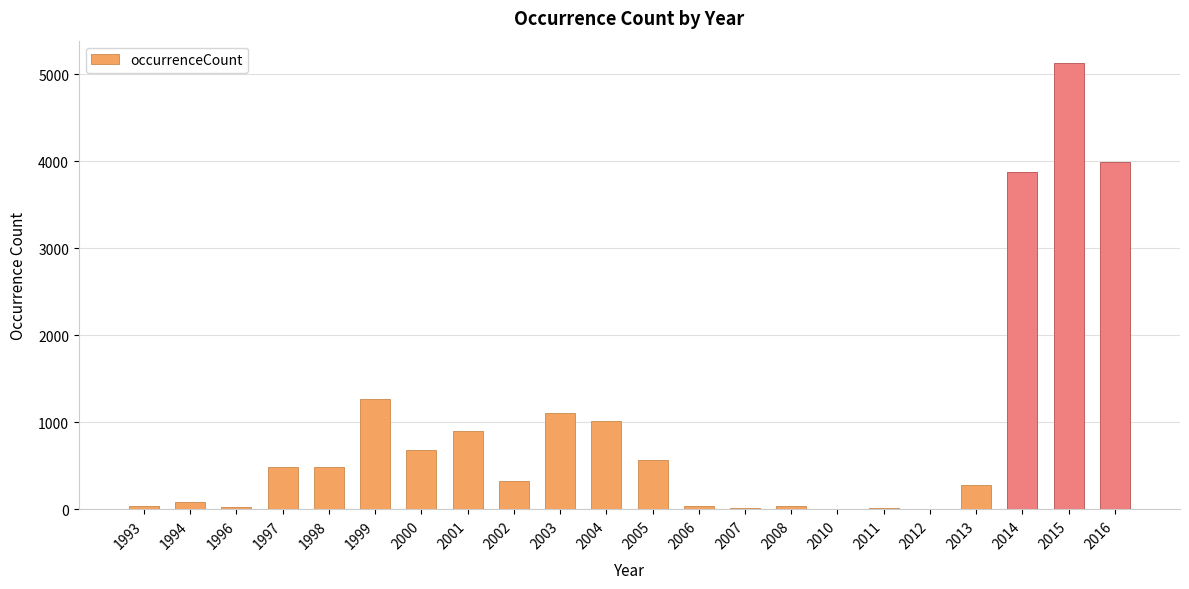

The value at 2015 is 3513. True or false?

False